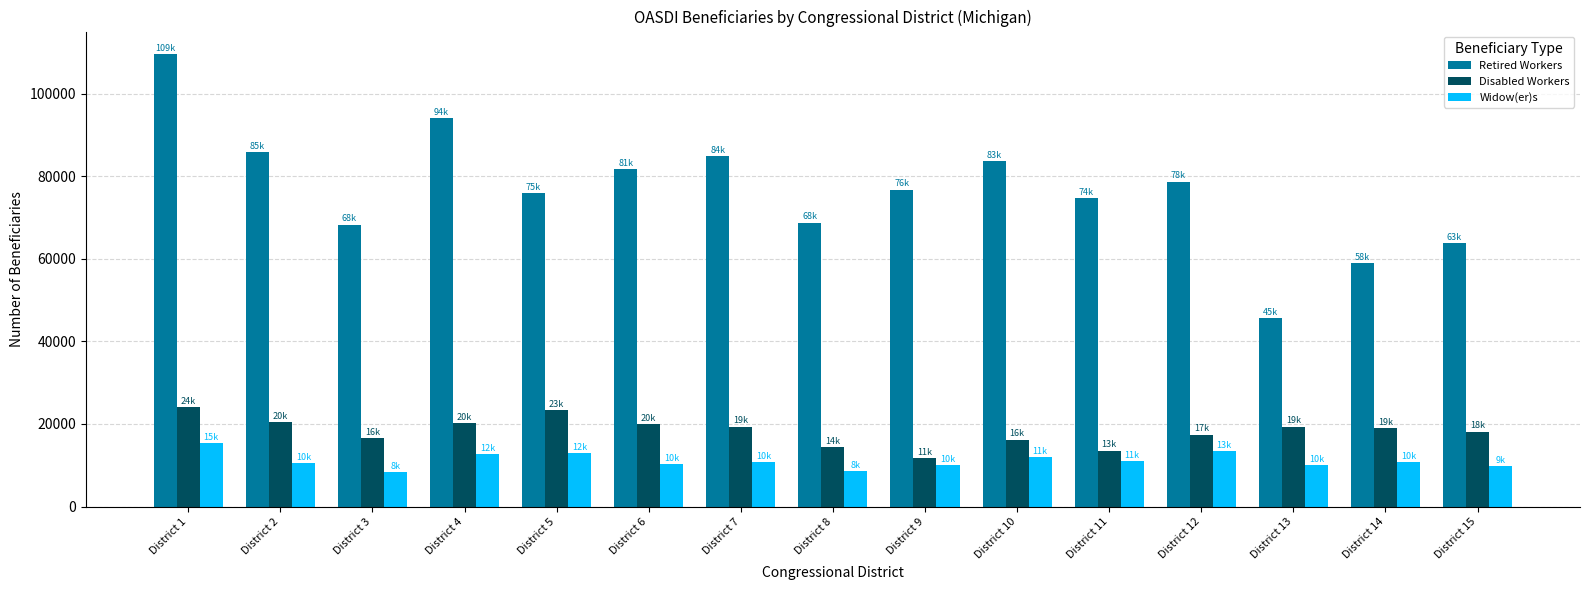

What is the value of the Disabled Workers bar at the 14th from the left?

19043